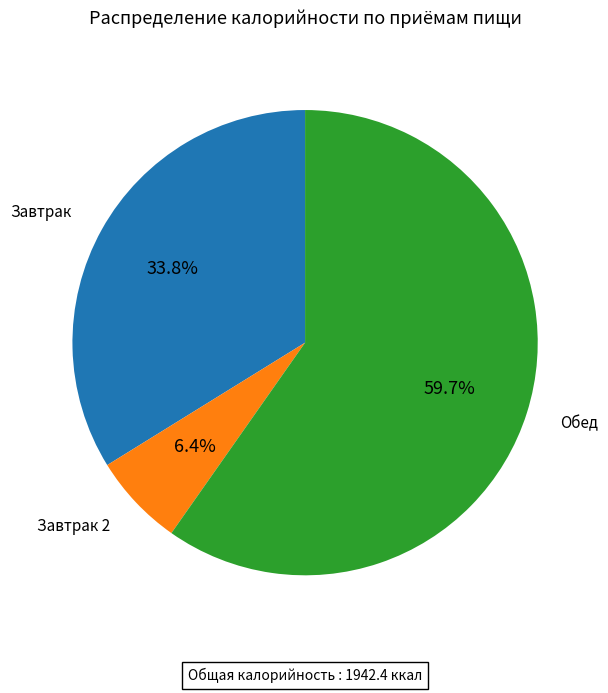

Does any single category account for the majority?

Yes